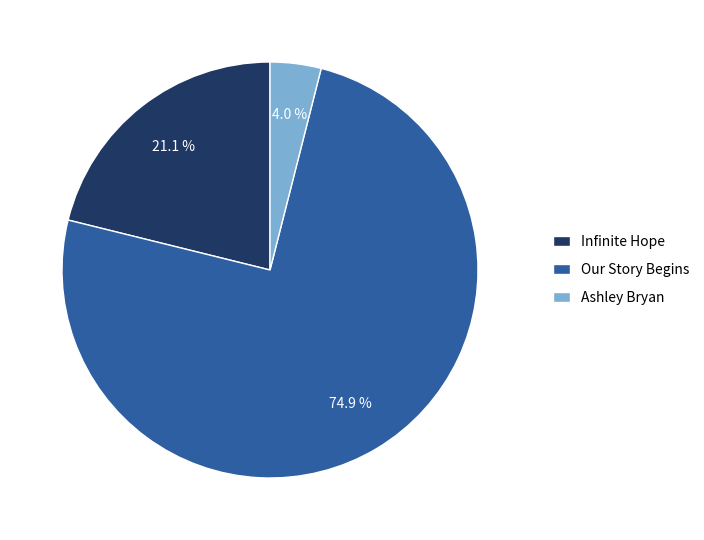

How many slices are in this pie chart?

3